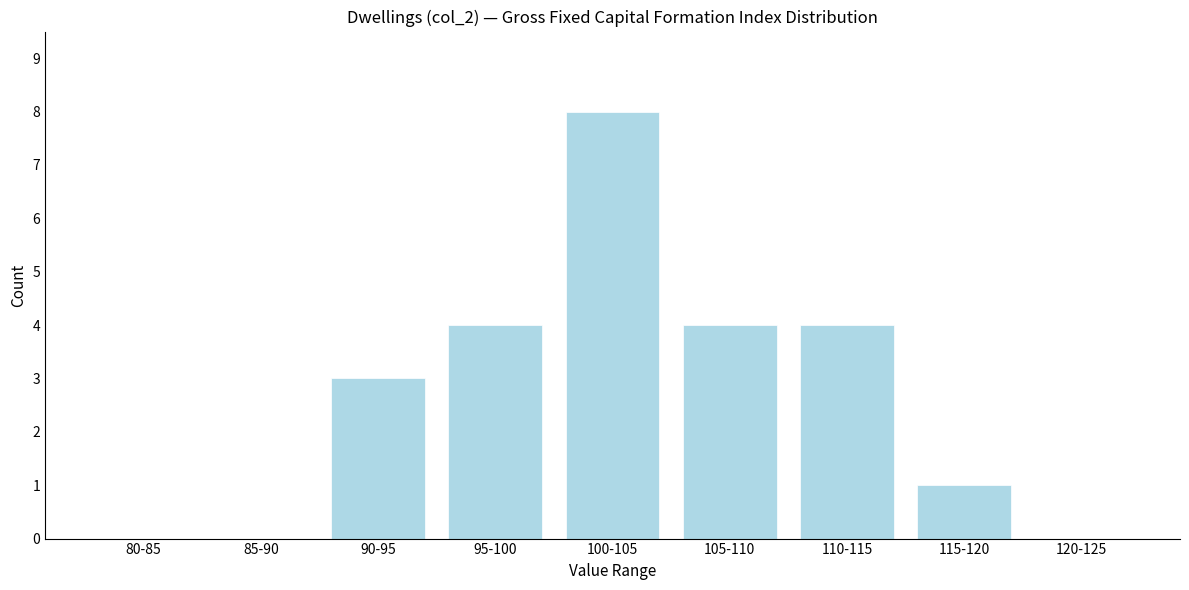

Reading left to right, extract all data points from this chart.

80-85=0	85-90=0	90-95=3	95-100=4	100-105=8	105-110=4	110-115=4	115-120=1	120-125=0